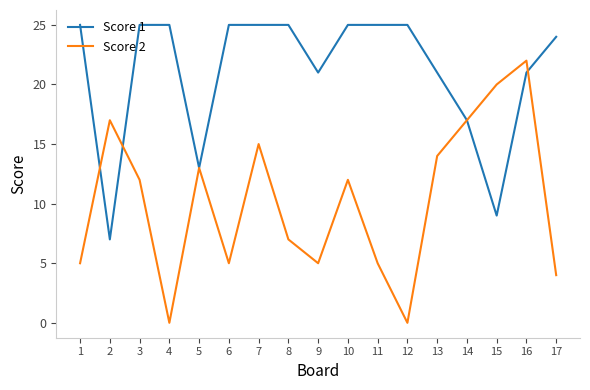

What is the difference between the second highest and second lowest values in the Score 2 series?

20